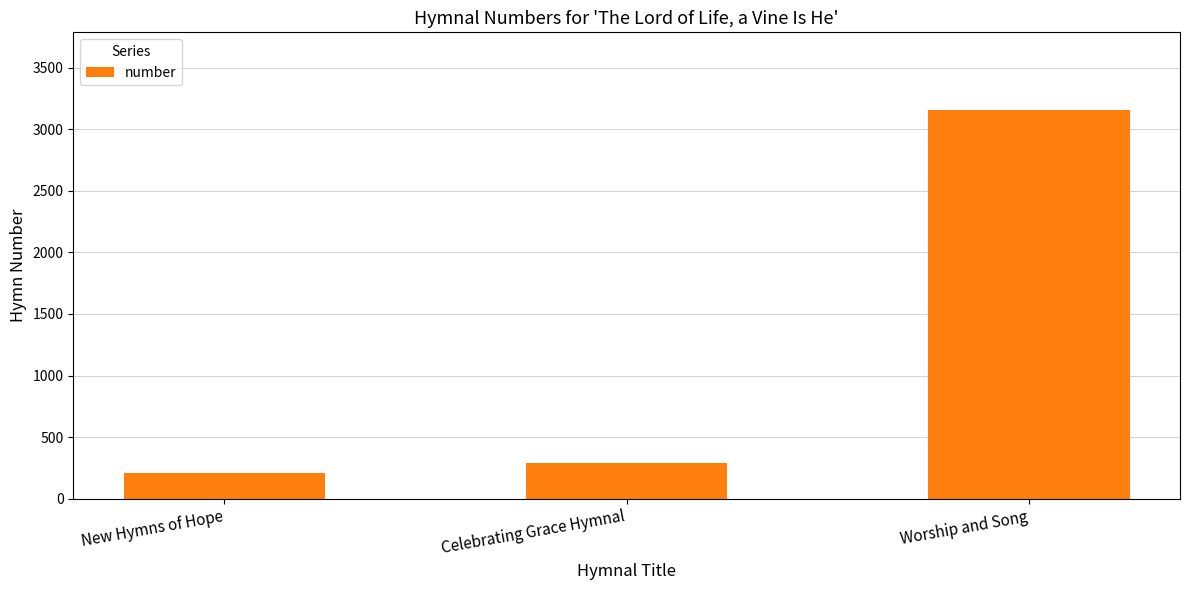

What is the smallest value displayed?

207